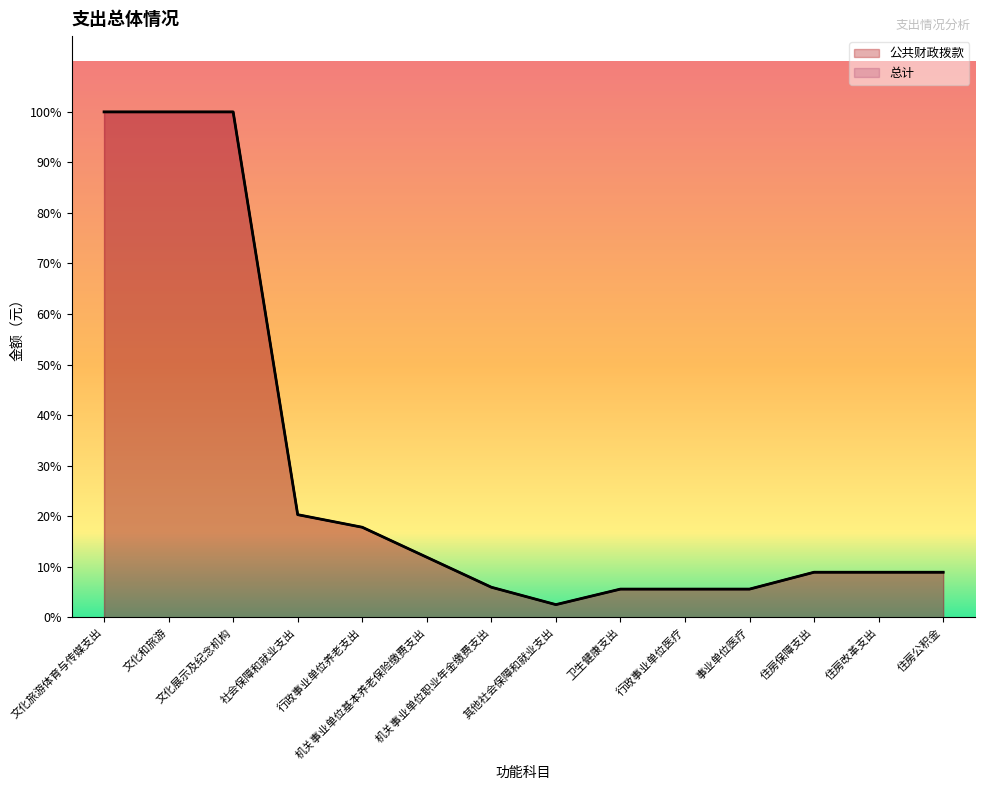

The value of 公共财政拨款 at 文化和旅游 is 1795936. True or false?

False